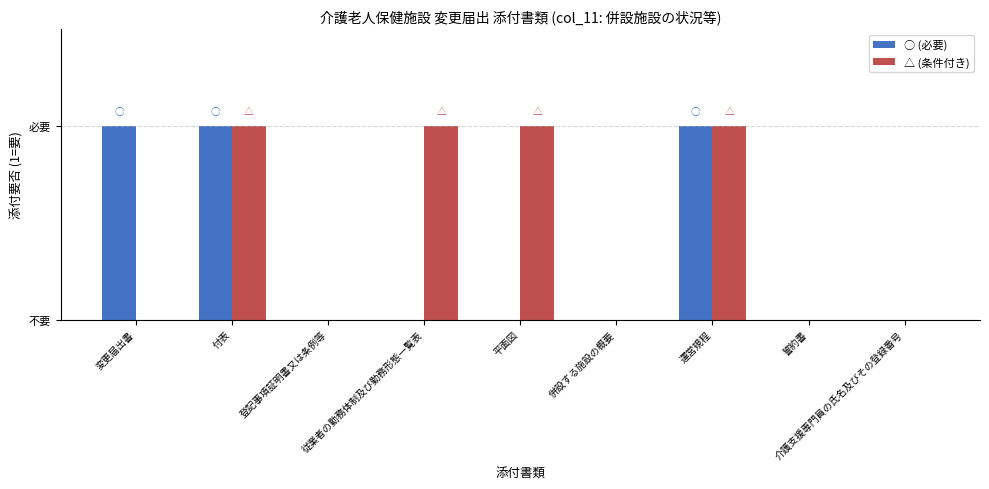

What is the greatest value displayed?

1